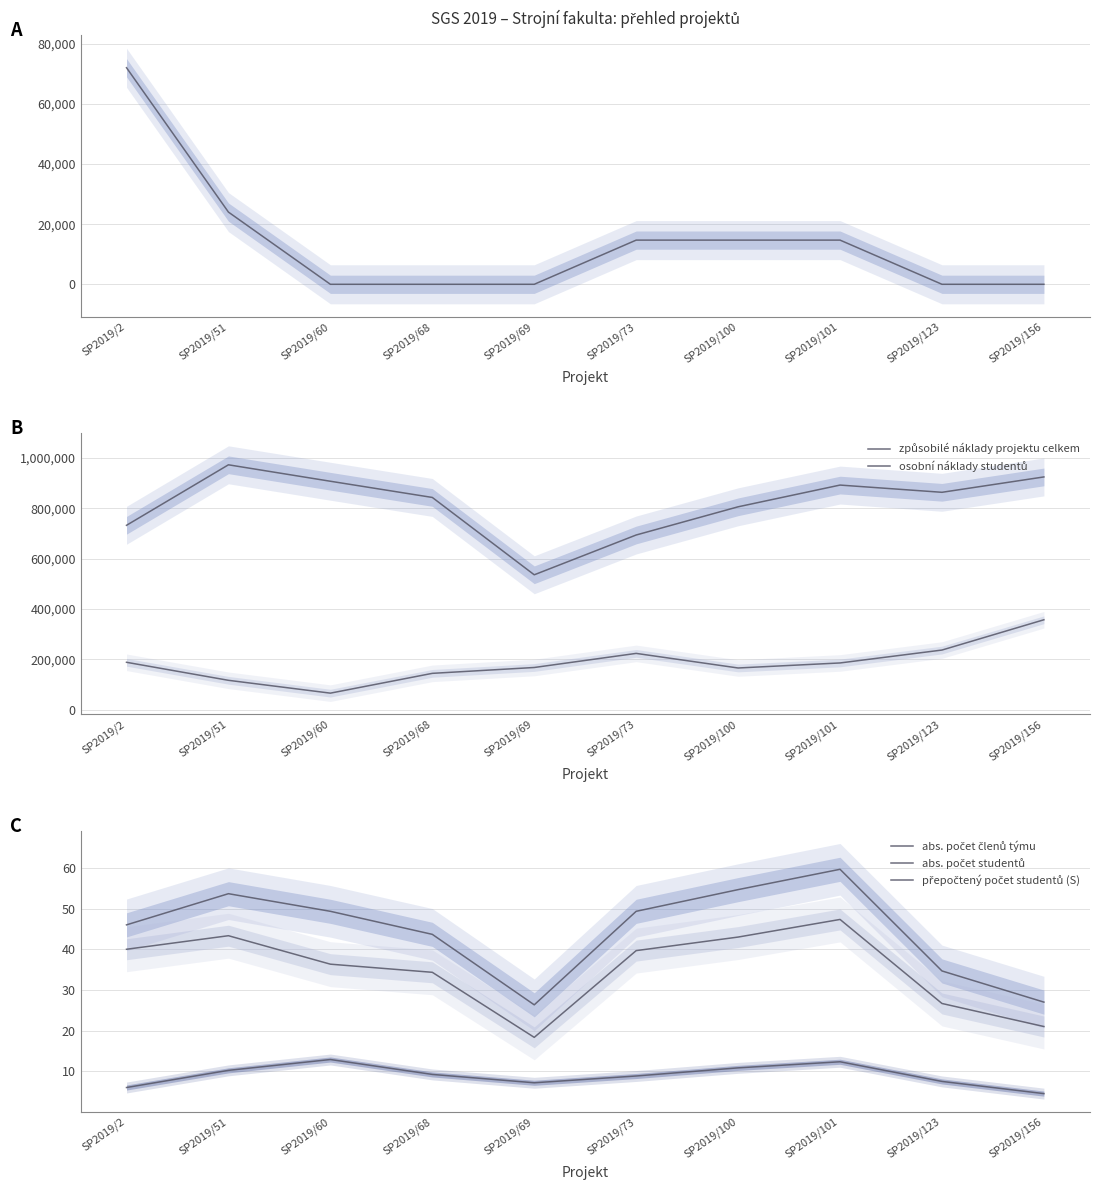

What is the minimum value for osobní náklady studentů?

65387.7